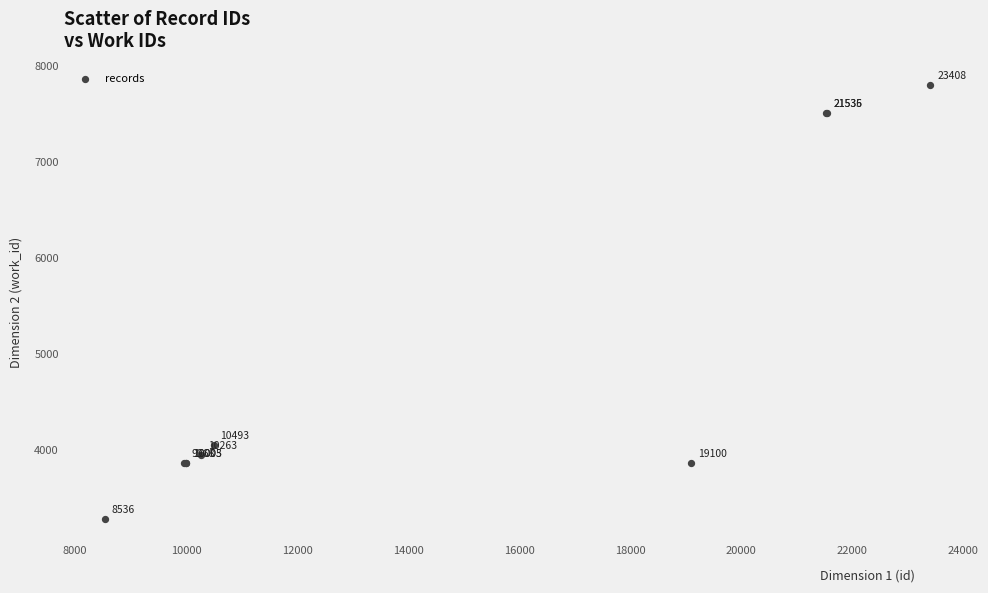

What Y value in the scatter plot is closest to 5538?

4050